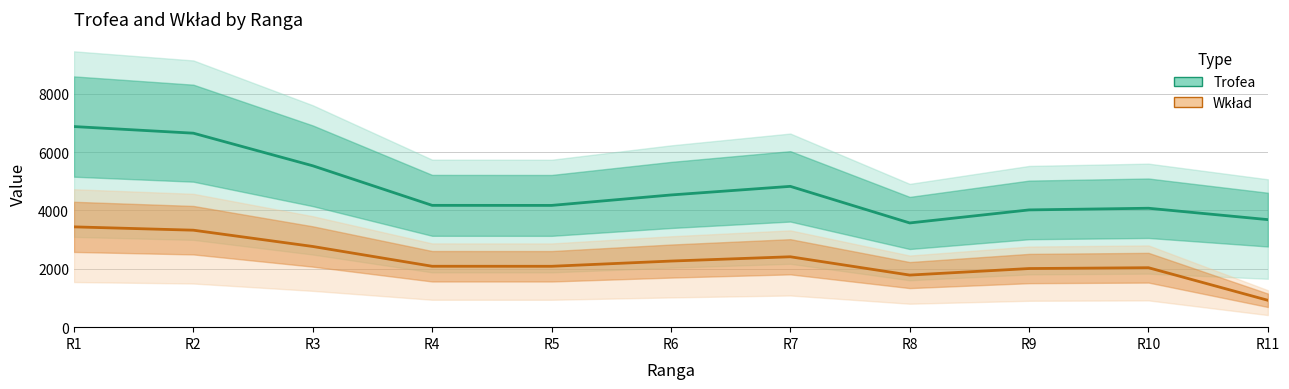

Reading right to left, extract all data points from this chart.

Trofea: 3685	4075	4018	3571	4825	4530	4172	4174	5530	6647	6874
Wkład: 921	2037	2009	1785	2412	2265	2086	2087	2765	3323	3437